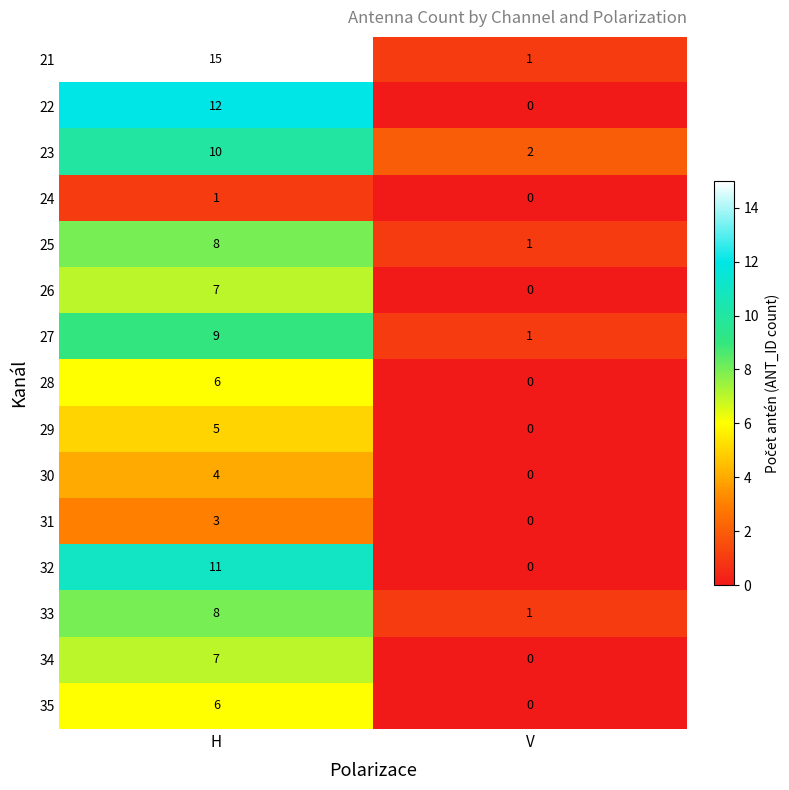

The 26 series shows 7 at H. True or false?

True